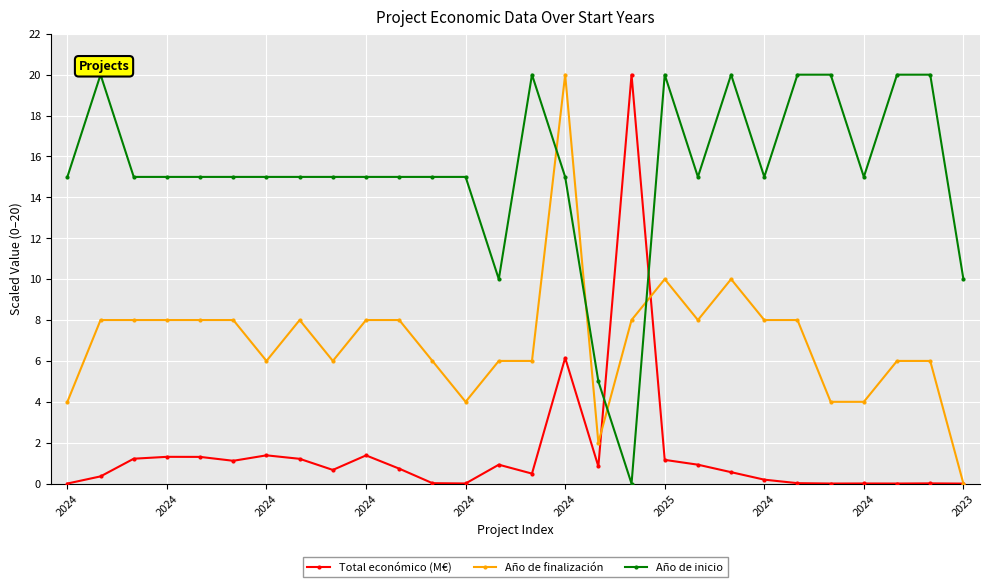

What is the difference between the maximum and minimum values in the Año de finalización series?

20.0